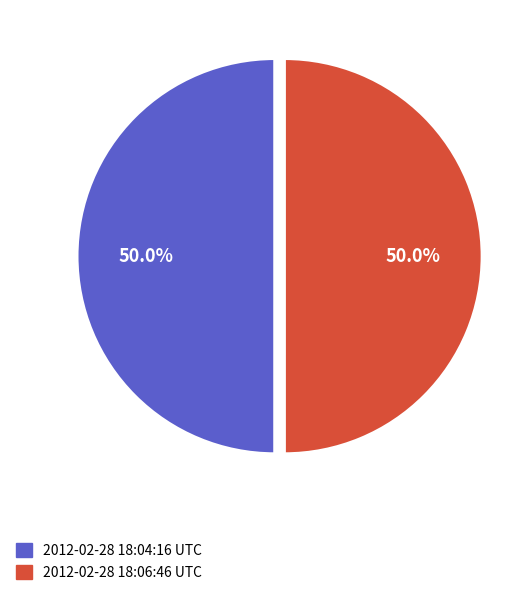

What is the ratio of the value at 2012-02-28 18:06:46 UTC to the value at 2012-02-28 18:04:16 UTC?

1.0